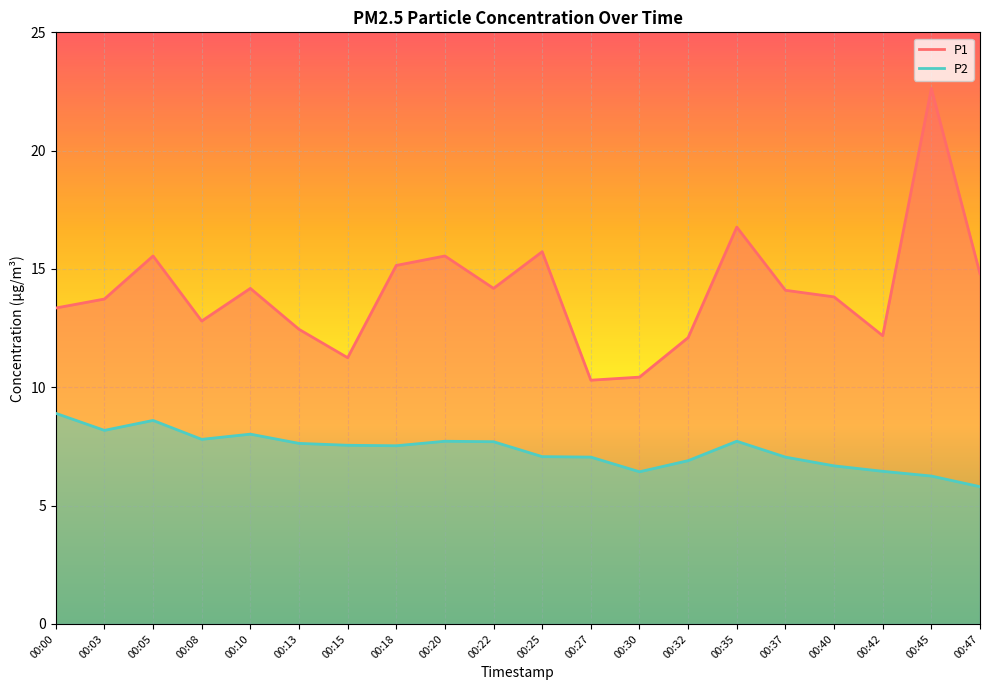

At how many categories does at least one series exceed 22?

1